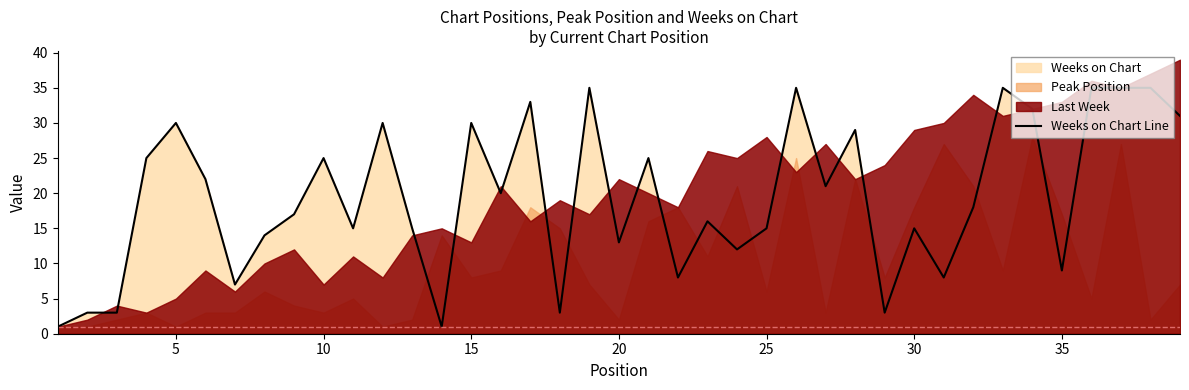

What is the sum of all values?

759